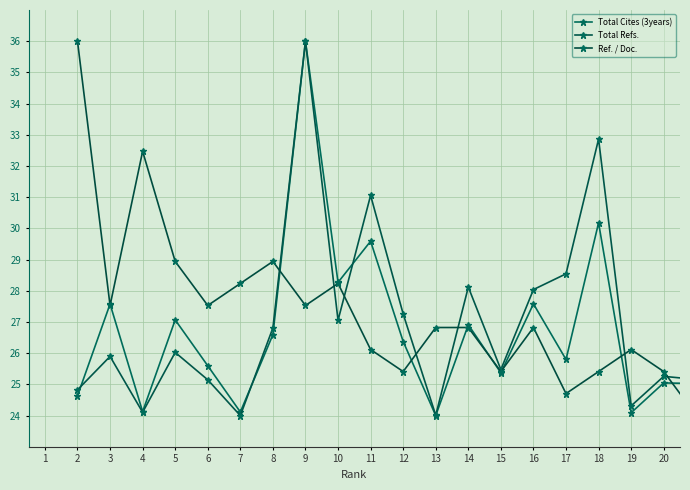

How many data points in Total Refs. are less than 26?

10